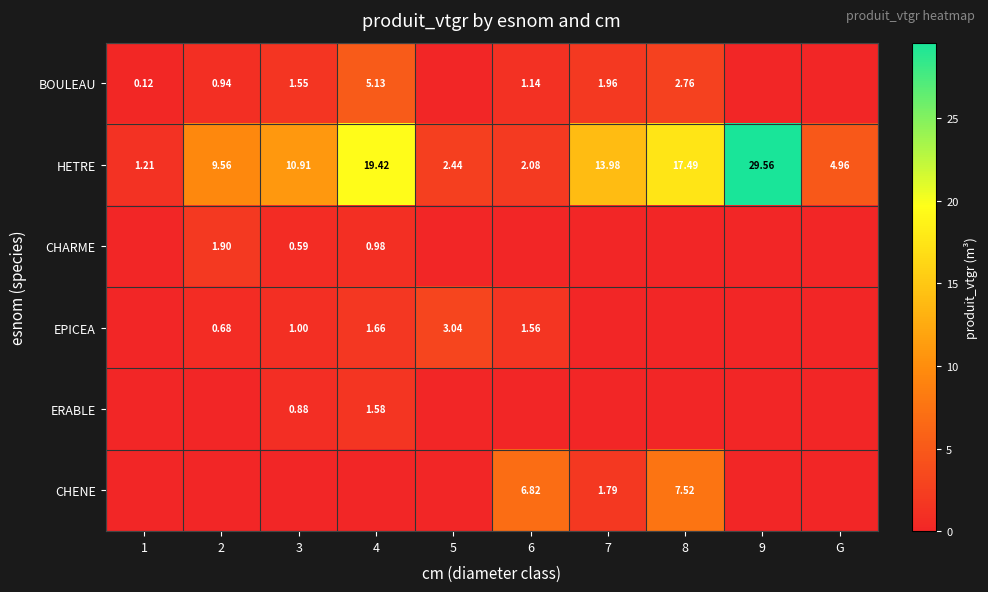

How many data points in ERABLE are above 0?

2